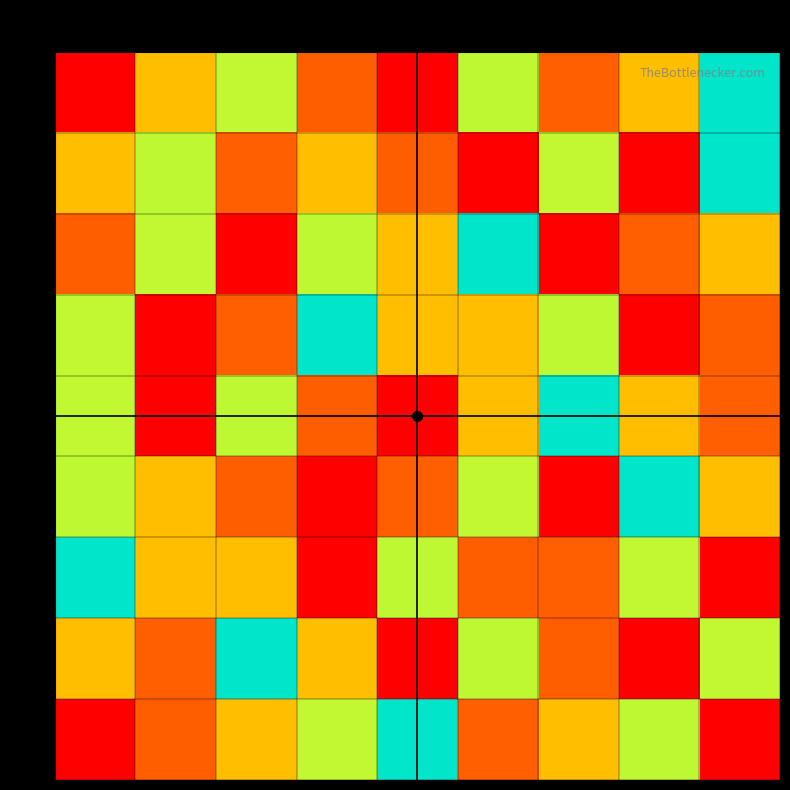

List the series in order of their peak value, lowest first.

r1, r2, r3, r4, r5, r6, r7, r8, r9